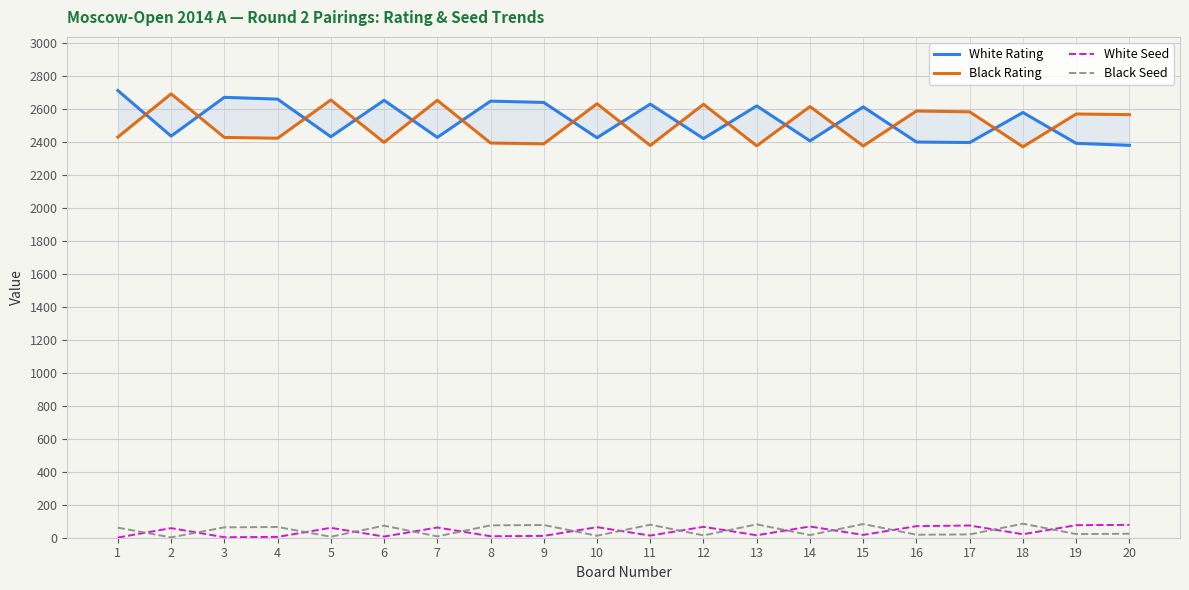

True or false: White Seed and Black Rating intersect in this chart.

False